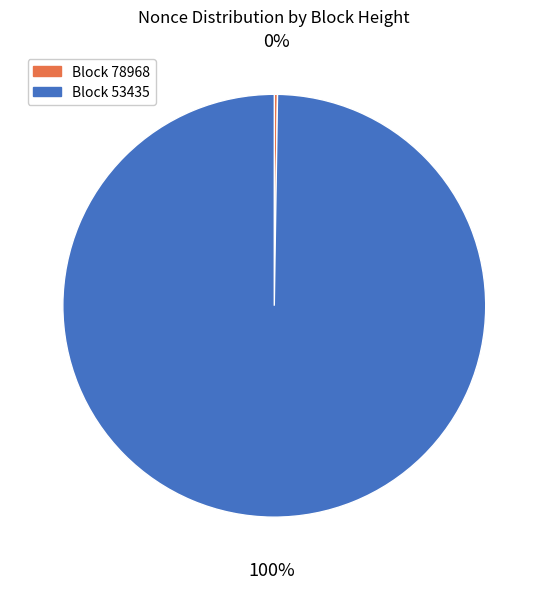

To the nearest percent, what is the difference between the largest and smallest slice percentages?

100%